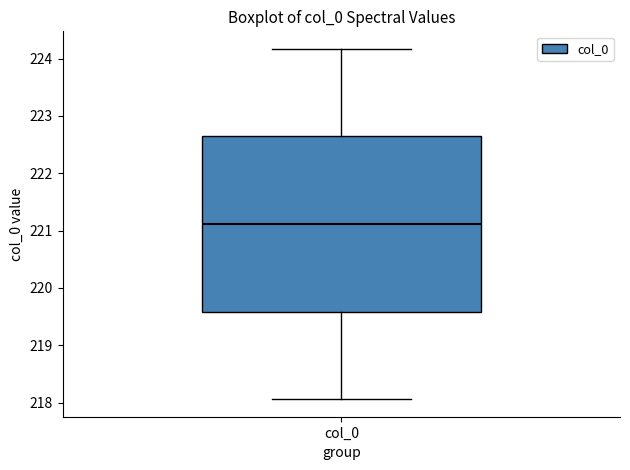

Transcribe this box plot: give where the median line is, the range the box spans, and where the two whiskers end, as read against the y-axis. The values are not printed on the chart, so give them approximately, as read against the axis.

median 221.1, box 219.6 to 222.6, whiskers 218.1 to 224.2